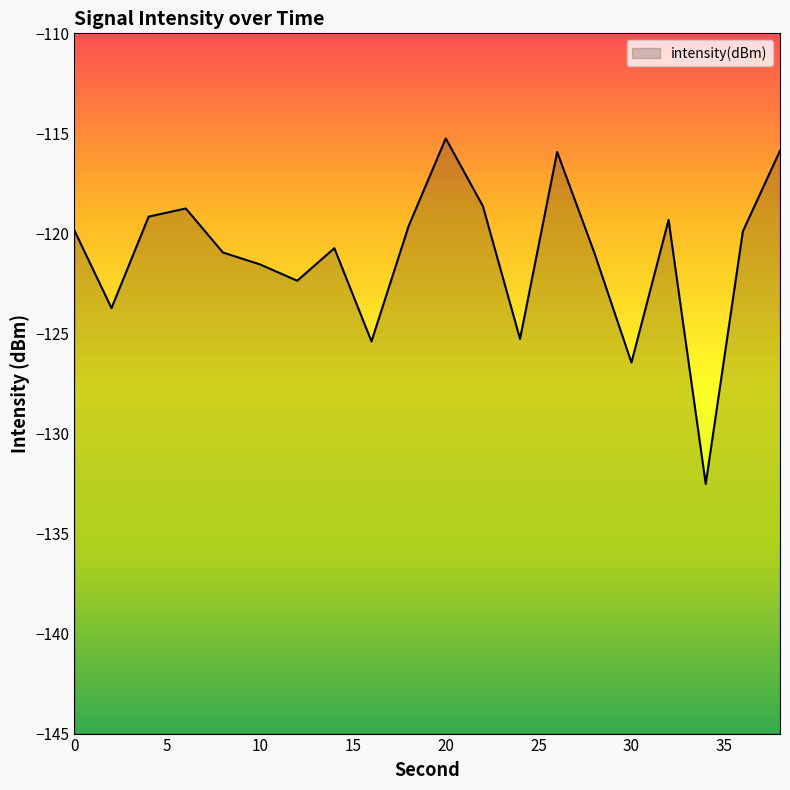

At which label does the data first exceed -119?

6